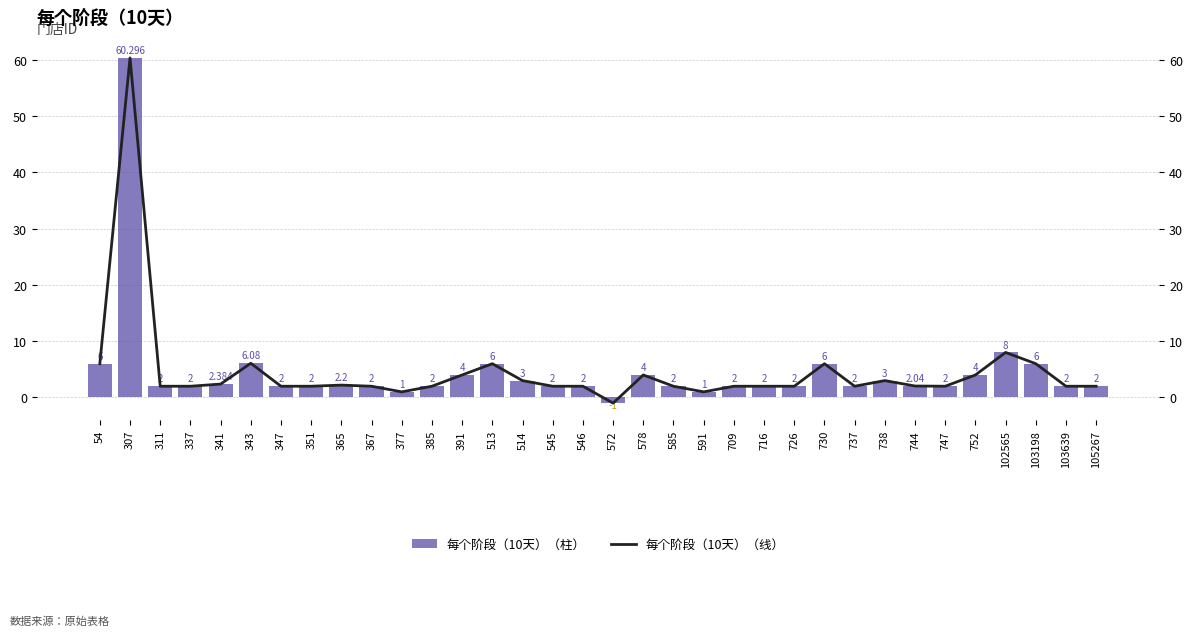

How many groups of bars are there?

34